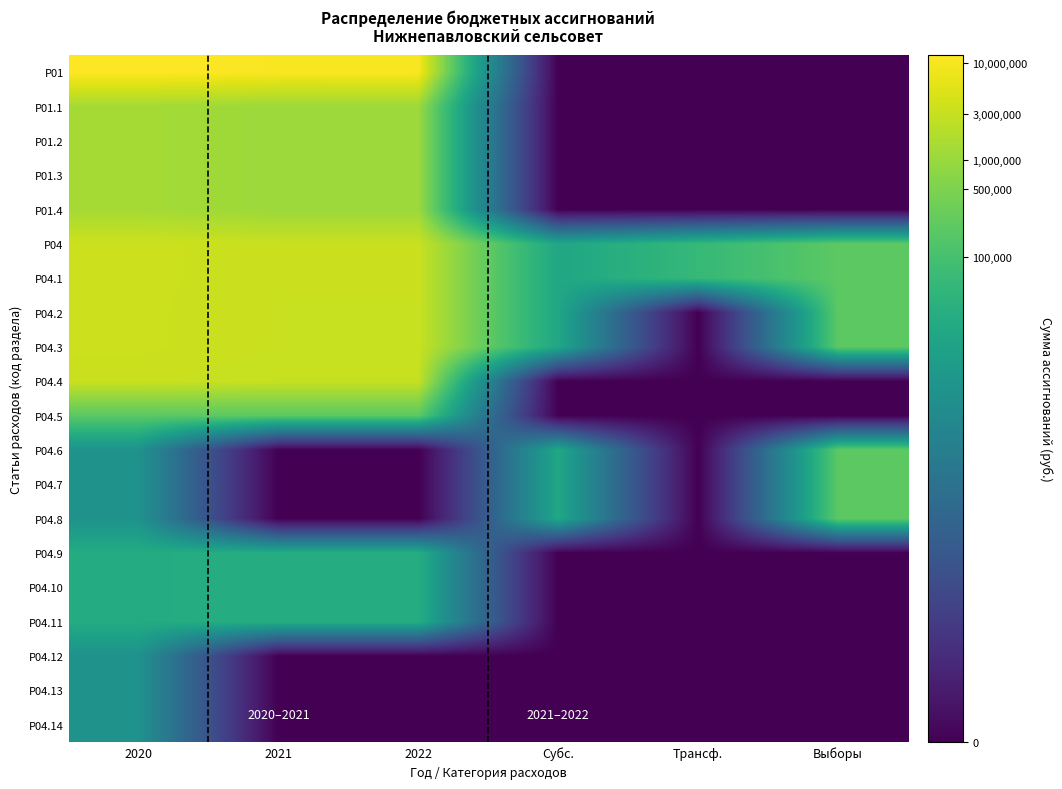

At which category does the chart reach its minimum across all series?

Субс.